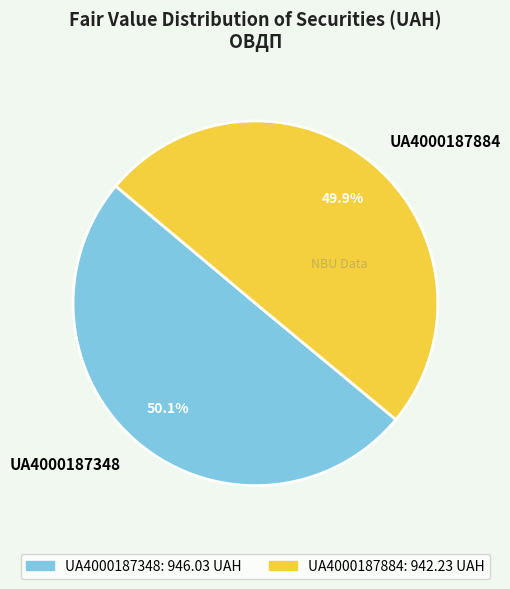

What portion of the pie excludes UA4000187884?

50.1%